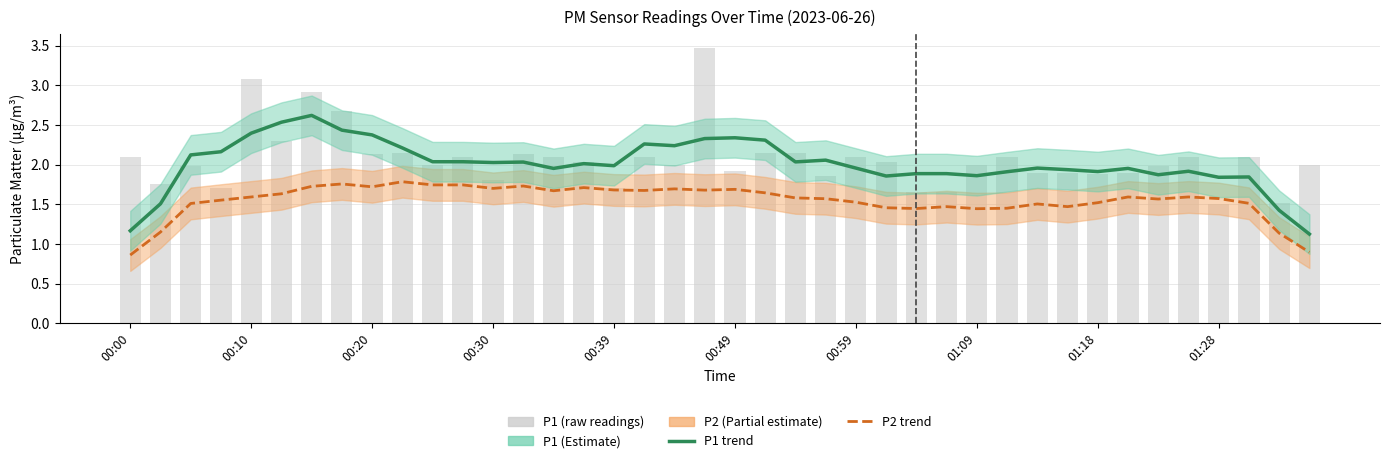

Which has a higher value, 16 or 37?

16